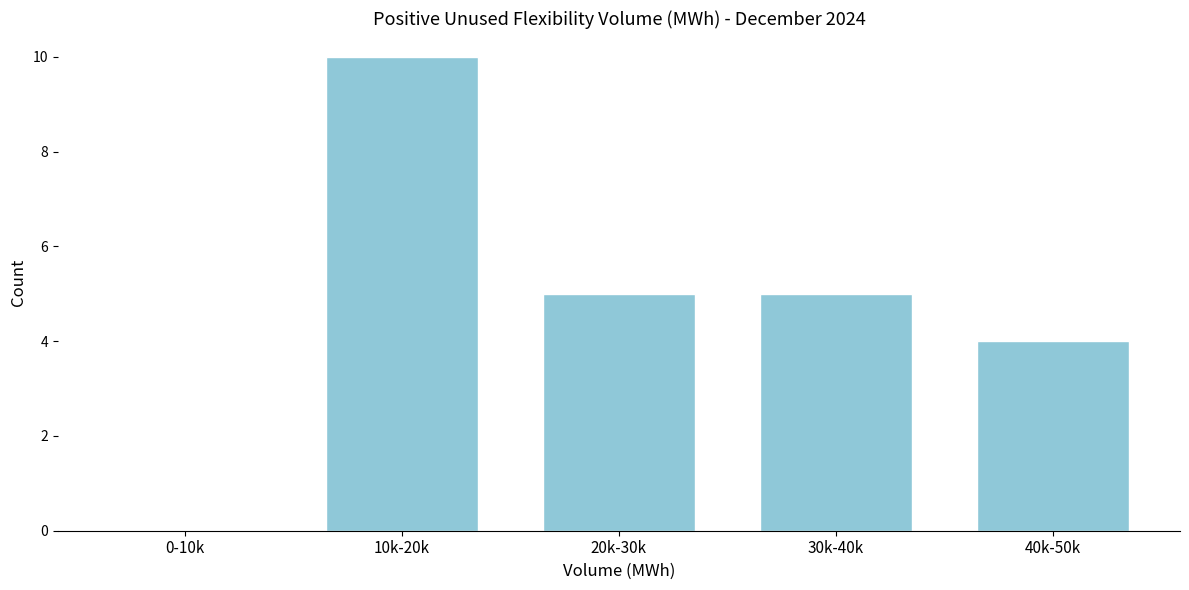

Reading right to left, extract all data points from this chart.

40k-50k=4	30k-40k=5	20k-30k=5	10k-20k=10	0-10k=0